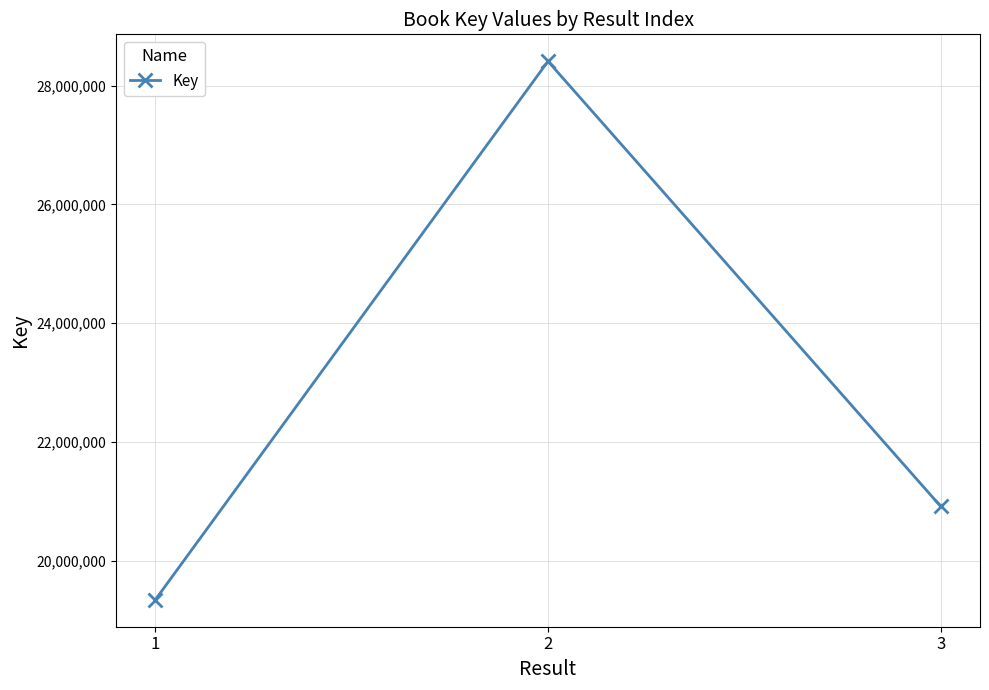

What is the minimum value shown in the chart?

19339704